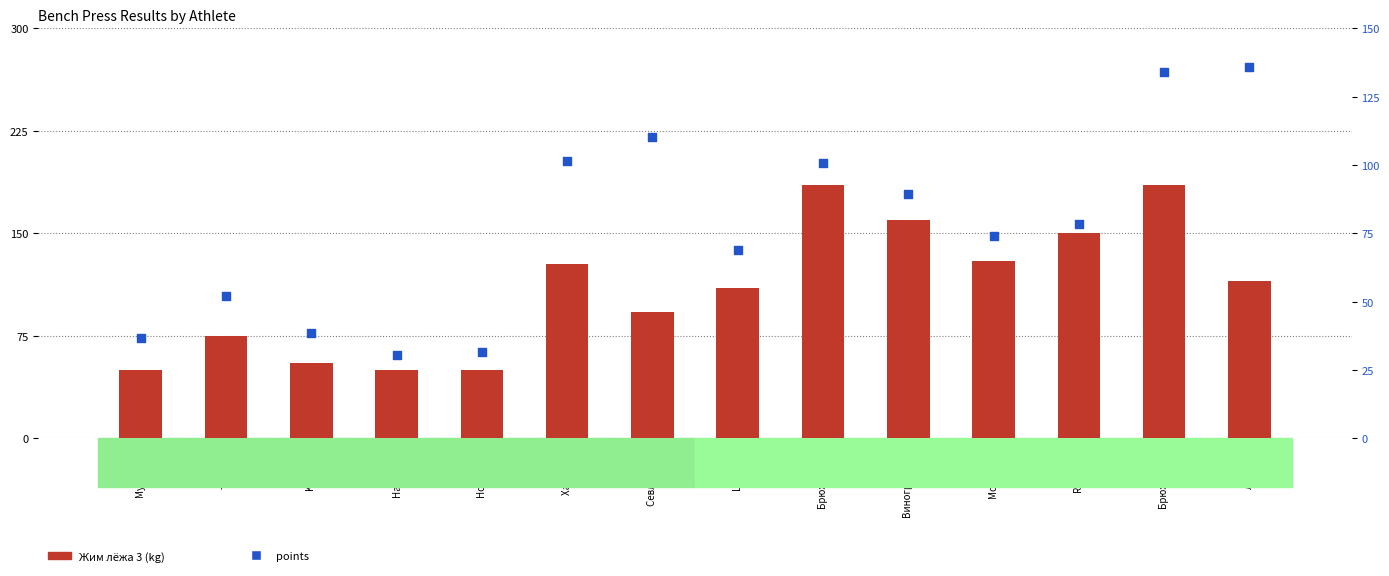

At how many categories does at least one series exceed 103?

9